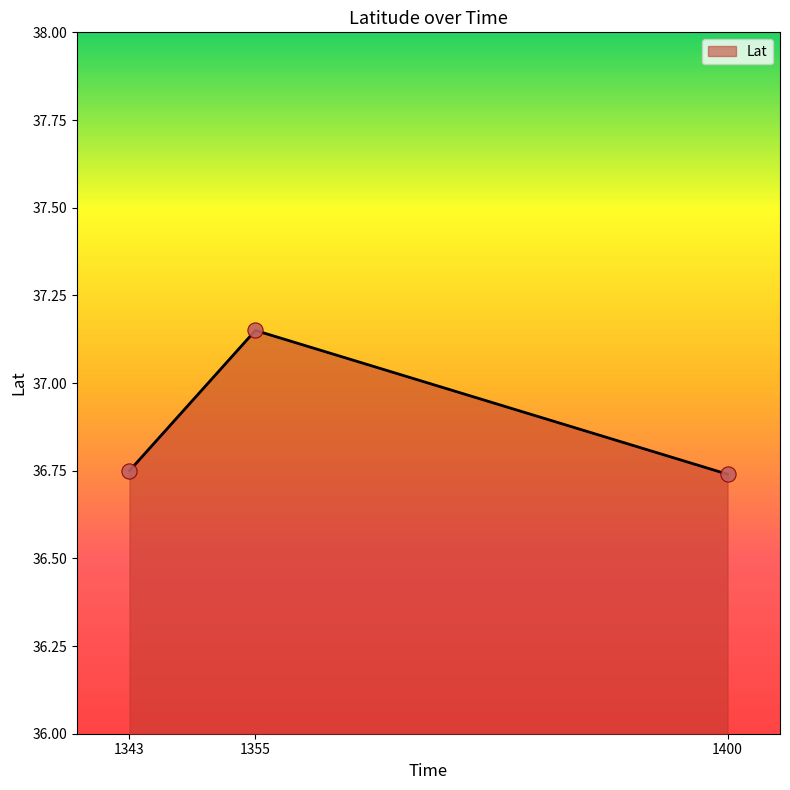

Which has a higher value, 1355 or 1400?

1355